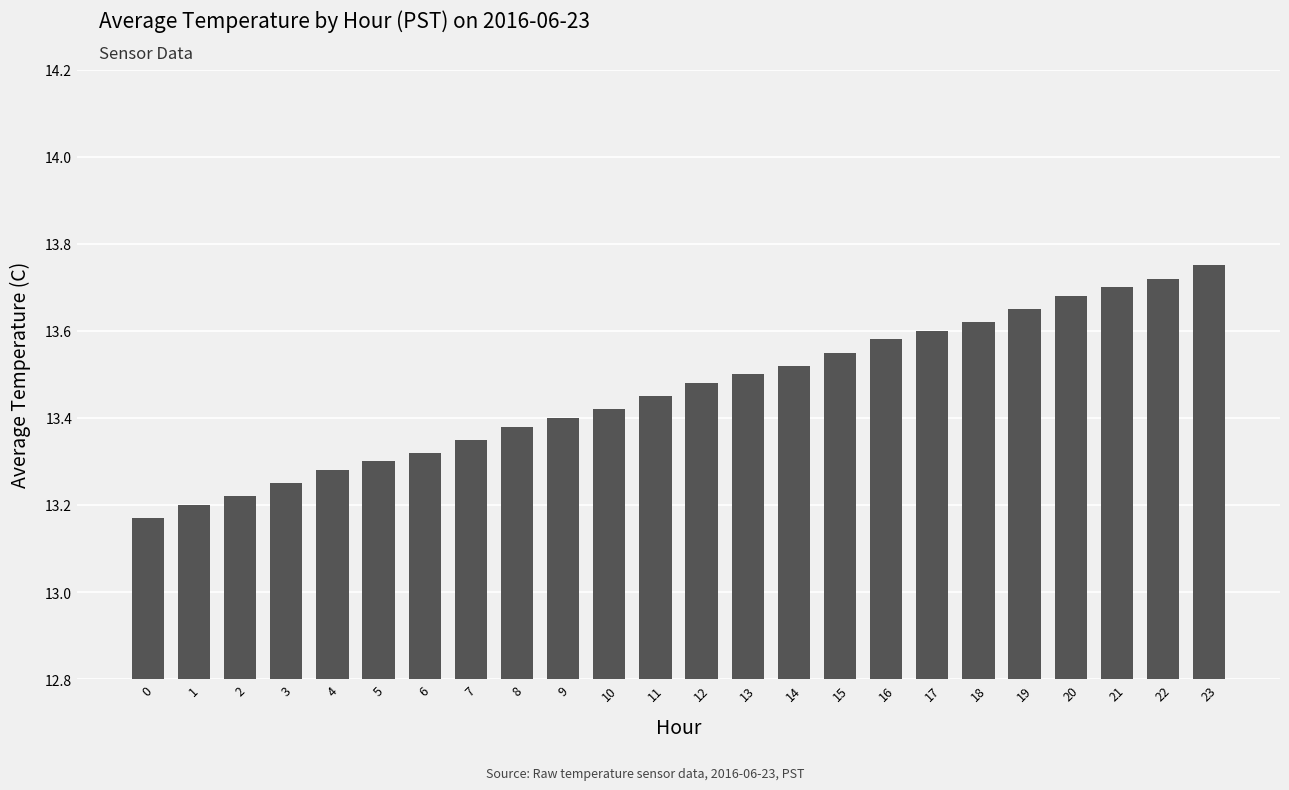

List the labels in order of value, largest first.

23, 22, 21, 20, 19, 18, 17, 16, 15, 14, 13, 12, 11, 10, 9, 8, 7, 6, 5, 4, 3, 2, 1, 0